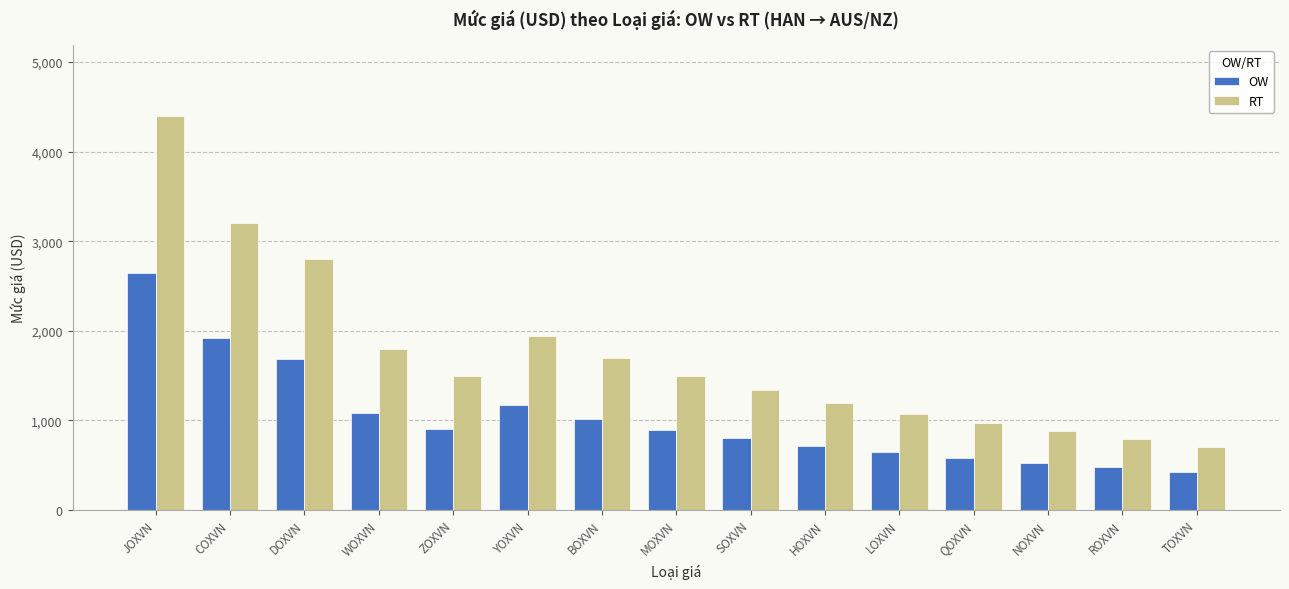

What is the approximate value of RT at ZOXVN, to the nearest 50?

1500